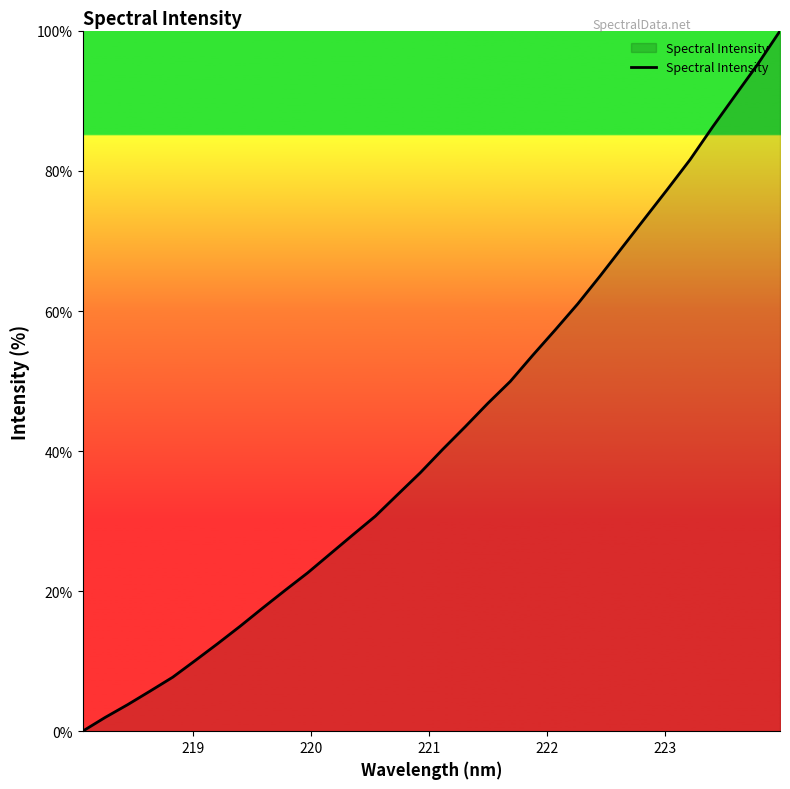

What is the maximum value shown in the chart?

100.0